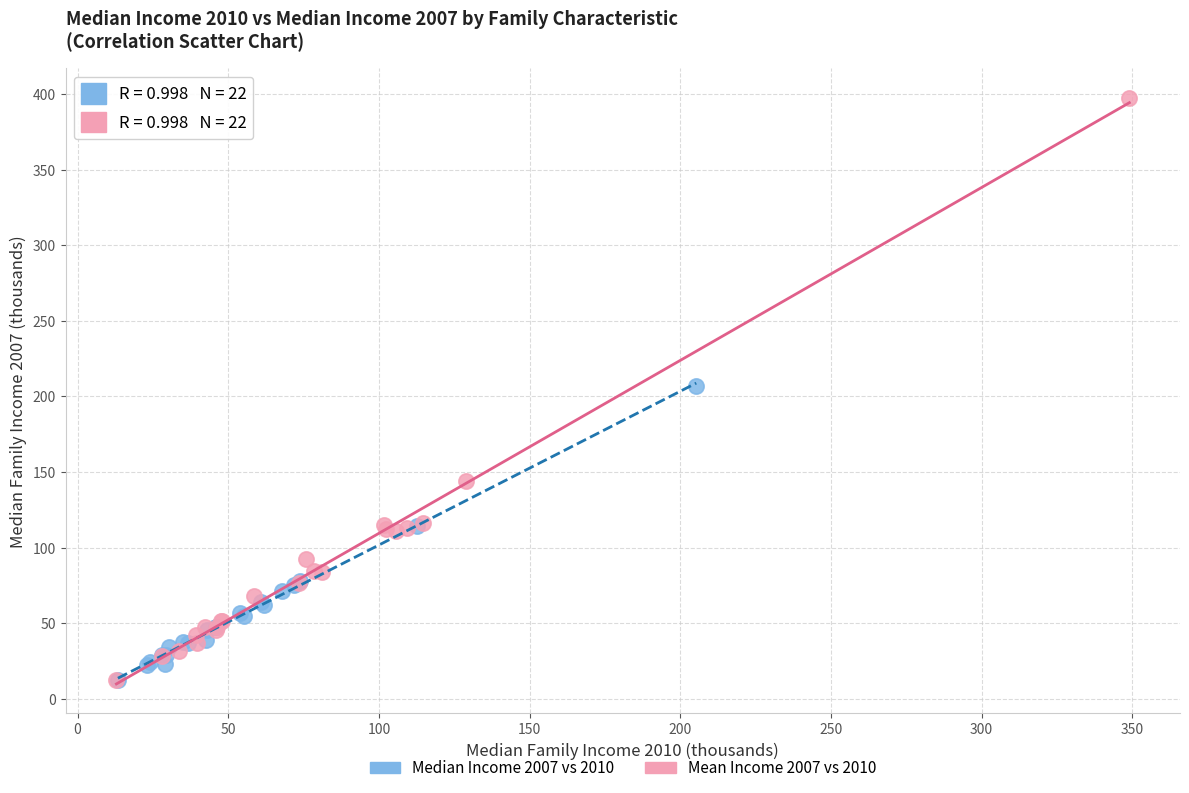

What are all the series names shown in the legend?

Median Income 2007 vs 2010, Mean Income 2007 vs 2010